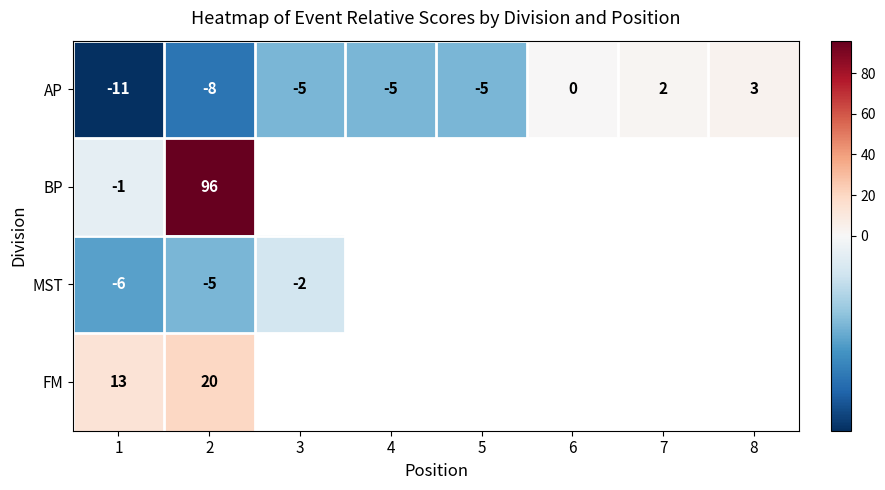

Is the value of MST at 2 greater than the value of FM at 1?

No